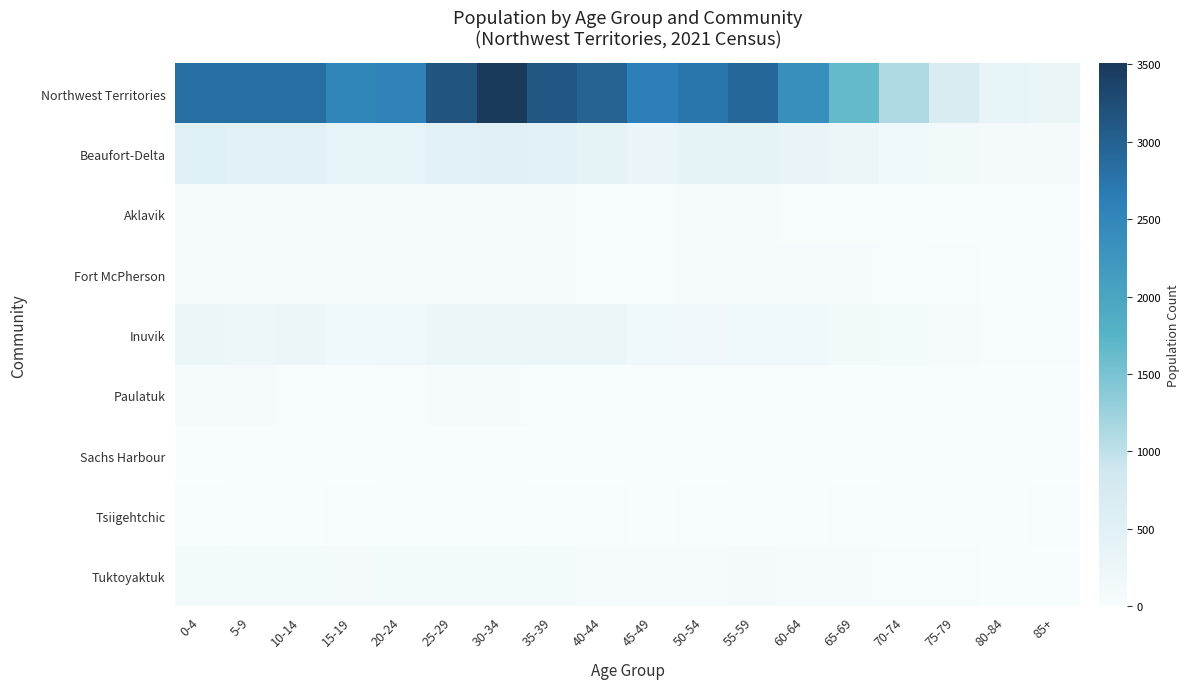

At which category is the sum across all series the highest?

30-34